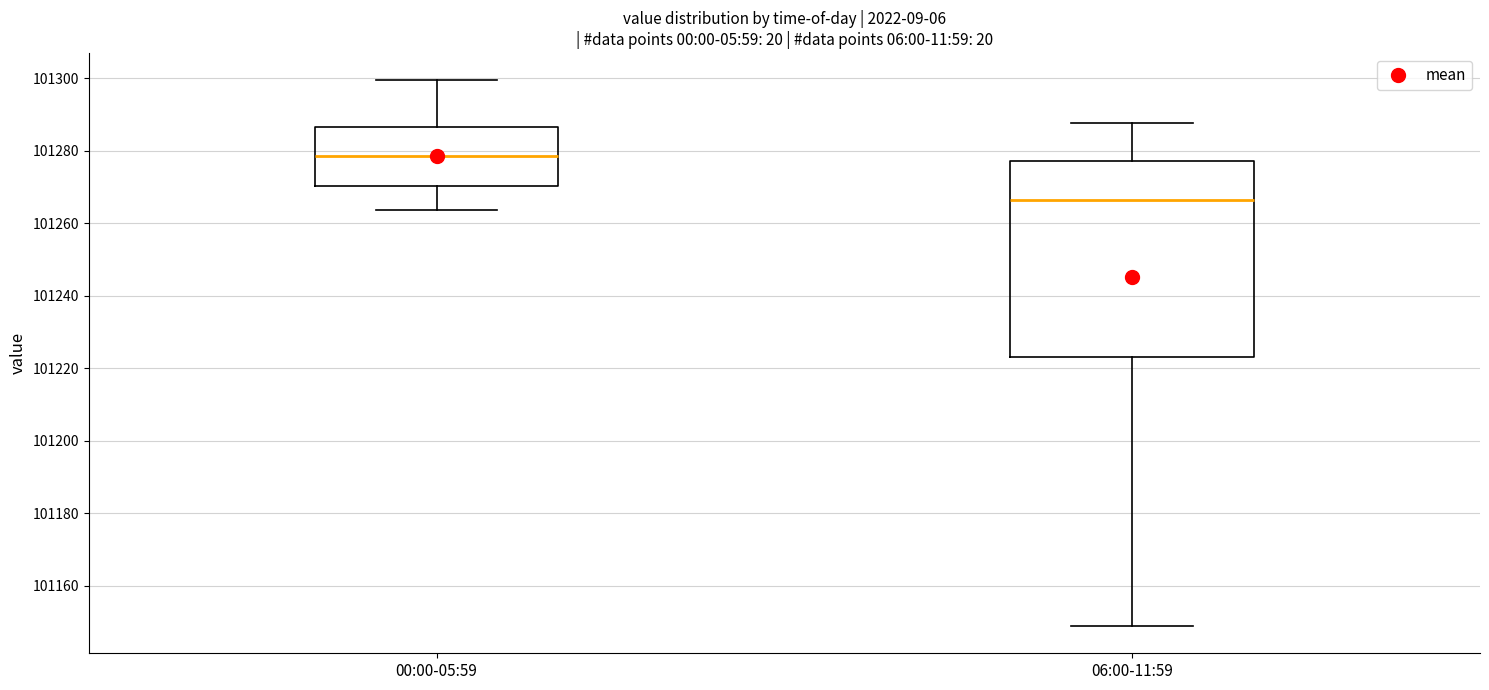

Reading left to right, transcribe this box plot: for each box, give where its median line is, the range the box spans, and where its two whiskers end, as read against the y-axis. The values are not printed on the chart, so give them approximately, as read against the axis.

00:00-05:59: median 101278, box 101270 to 101286, whiskers 101264 to 101300
06:00-11:59: median 101266, box 101224 to 101278, whiskers 101148 to 101288